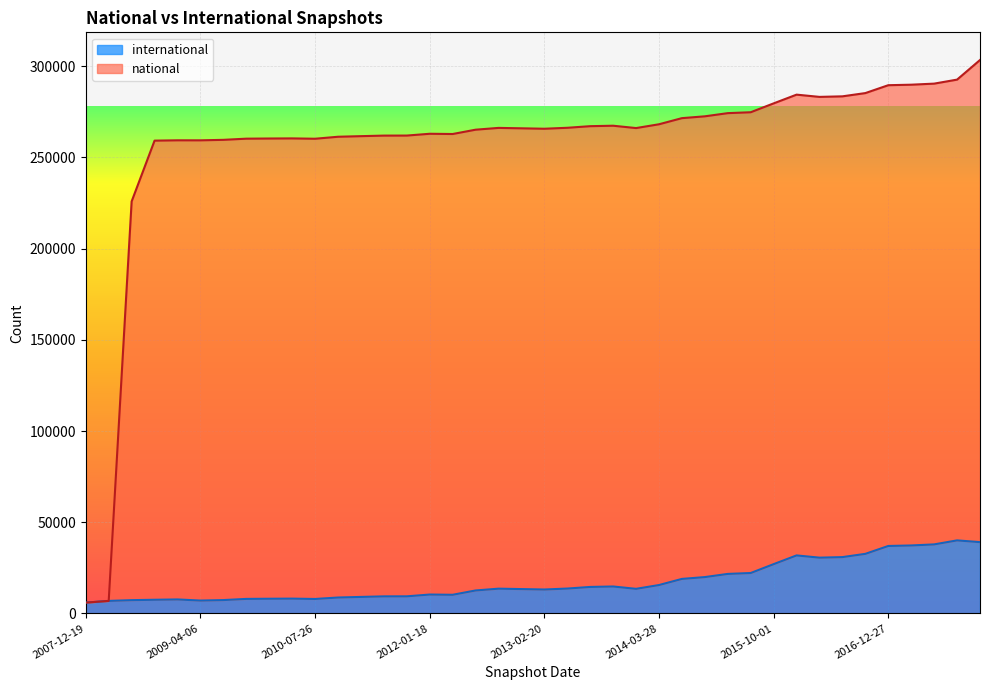

Which series has the largest range (max minus min)?

national